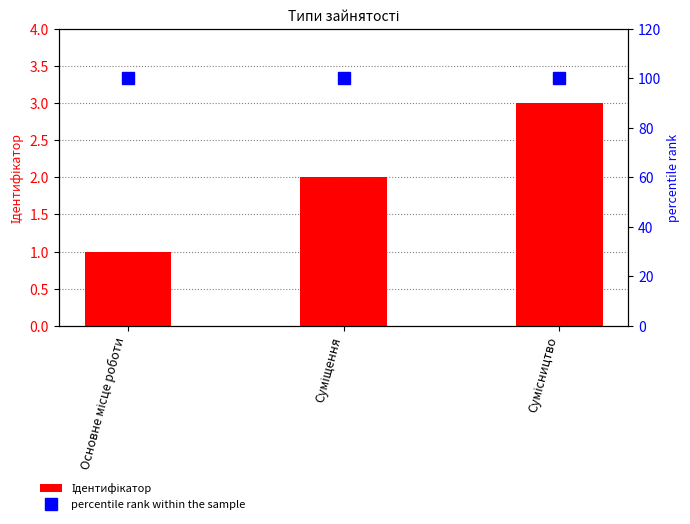

Reading left to right, extract all data points from this chart.

Ідентифікатор: 1	2	3
percentile rank within the sample: 100	100	100